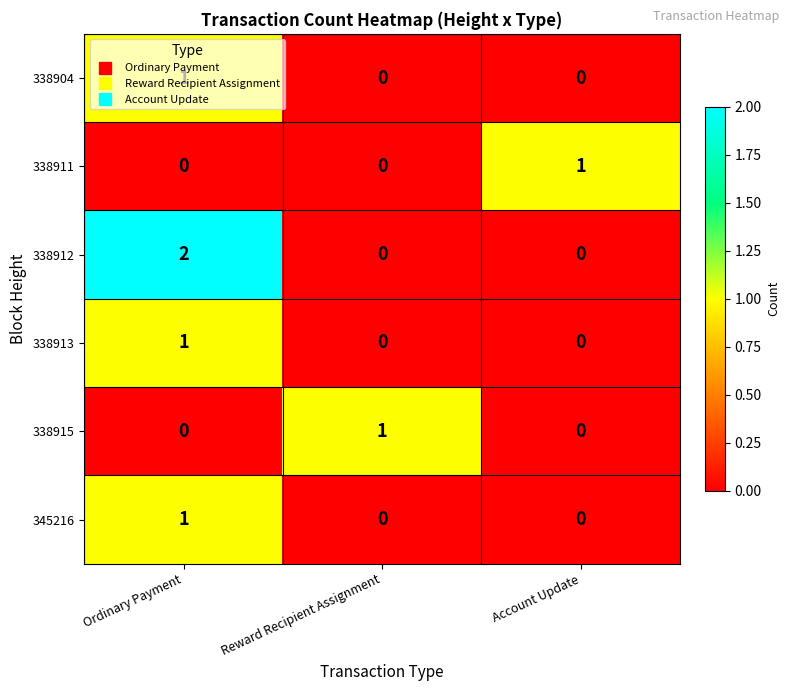

The 338911 series shows 0 at Account Update. True or false?

False